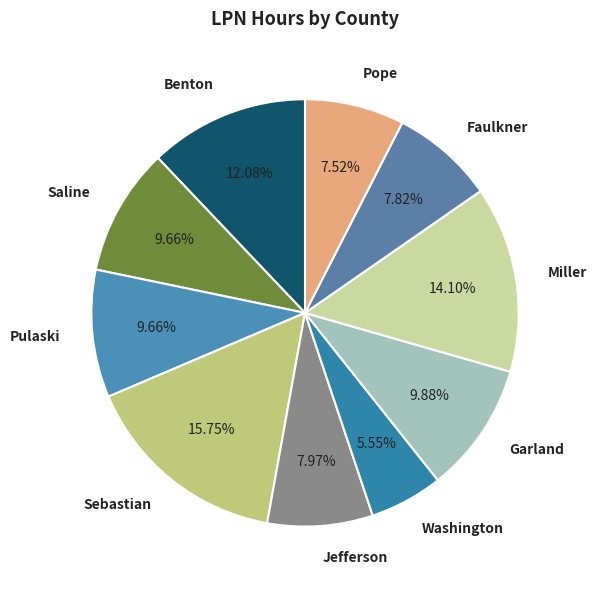

To the nearest percent, what is the difference between the Pulaski and Pope slice percentages?

2%